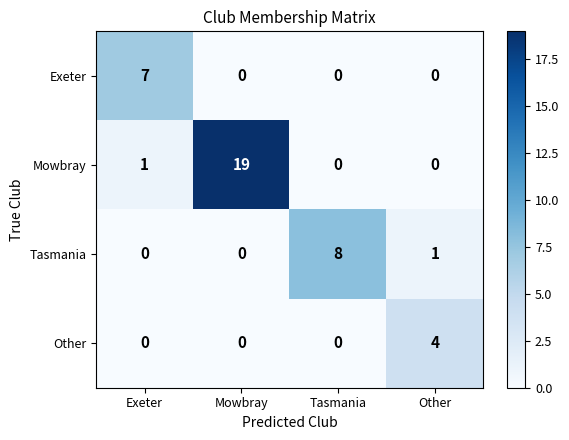

Reading right to left, extract all data points from this chart.

Exeter: 0	0	0	7
Mowbray: 0	0	19	1
Tasmania: 1	8	0	0
Other: 4	0	0	0